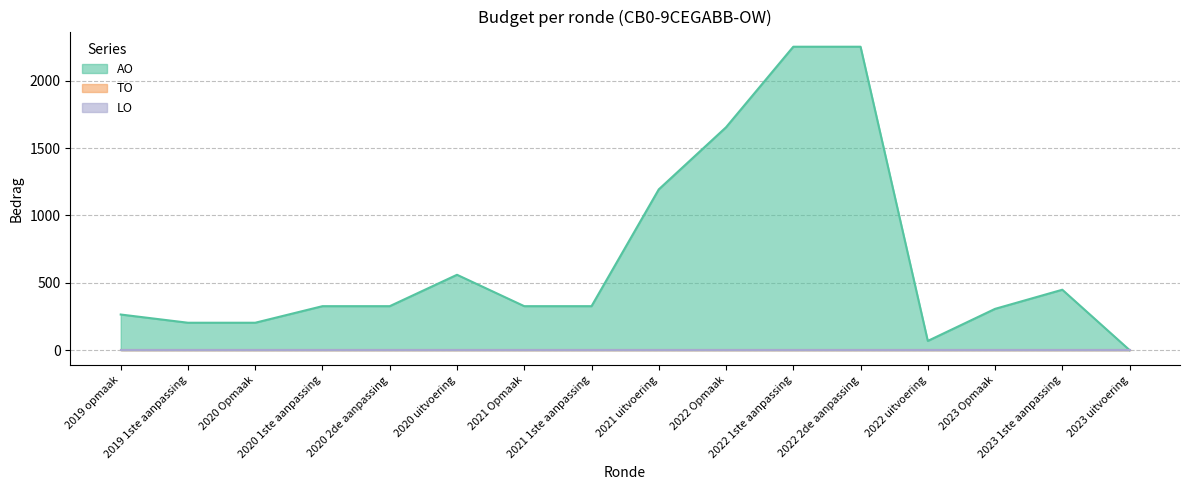

True or false: TO and LO cross at least once.

False